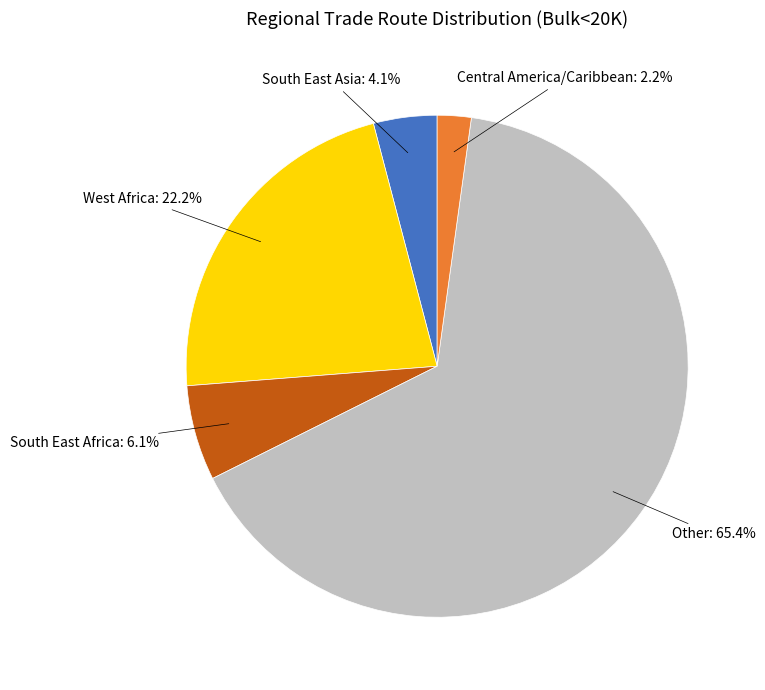

Is there any slice that represents more than half of the pie?

Yes